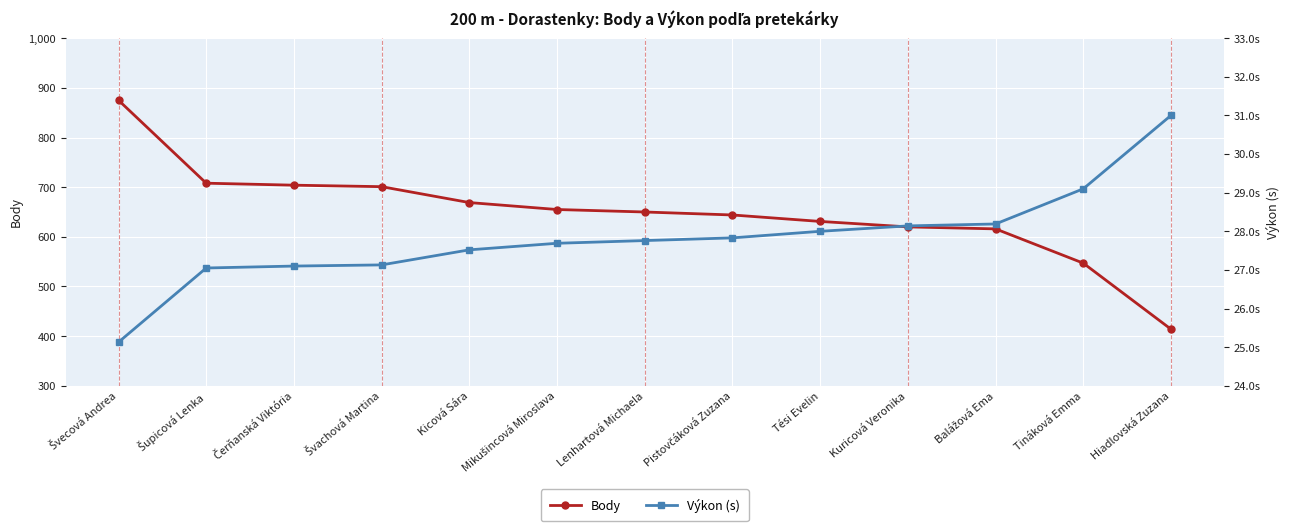

What are all the series names shown in the legend?

Body, Výkon (s)